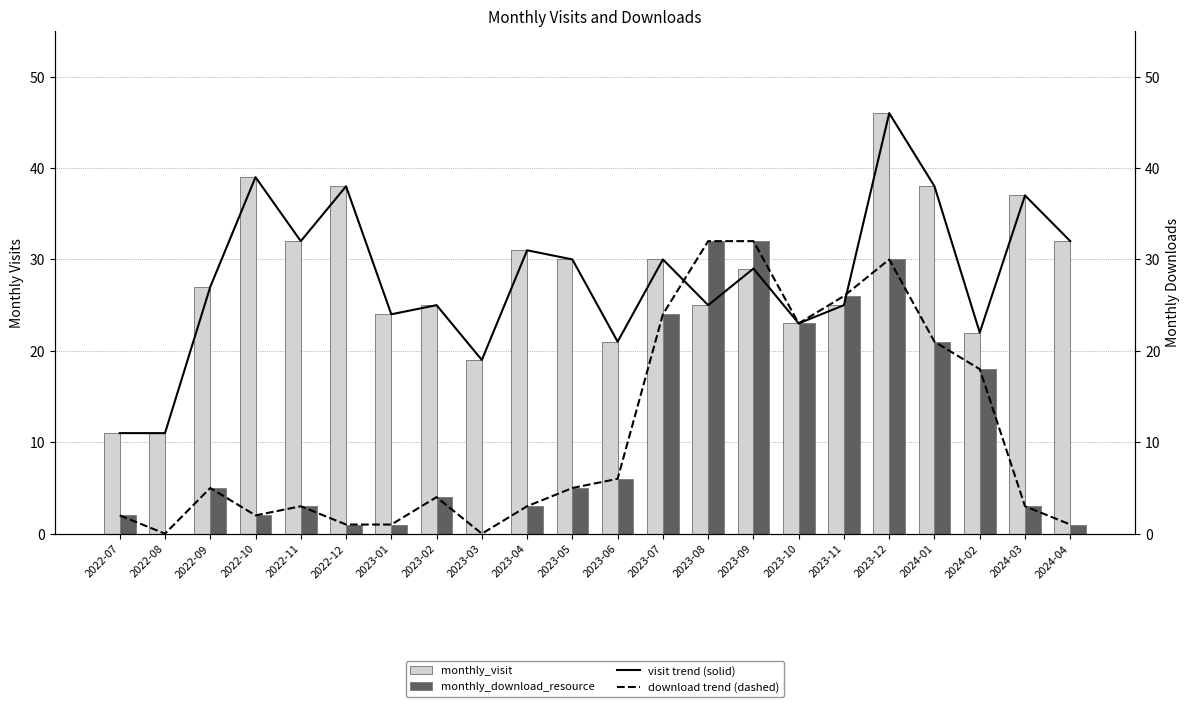

Reading left to right, extract all data points from this chart.

monthly_visit: 2022-07=11	2022-08=11	2022-09=27	2022-10=39	2022-11=32	2022-12=38	2023-01=24	2023-02=25	2023-03=19	2023-04=31	2023-05=30	2023-06=21	2023-07=30	2023-08=25	2023-09=29	2023-10=23	2023-11=25	2023-12=46	2024-01=38	2024-02=22	2024-03=37	2024-04=32
monthly_download_resource: 2022-07=2	2022-08=0	2022-09=5	2022-10=2	2022-11=3	2022-12=1	2023-01=1	2023-02=4	2023-03=0	2023-04=3	2023-05=5	2023-06=6	2023-07=24	2023-08=32	2023-09=32	2023-10=23	2023-11=26	2023-12=30	2024-01=21	2024-02=18	2024-03=3	2024-04=1
visit trend (solid): 2022-07=11	2022-08=11	2022-09=27	2022-10=39	2022-11=32	2022-12=38	2023-01=24	2023-02=25	2023-03=19	2023-04=31	2023-05=30	2023-06=21	2023-07=30	2023-08=25	2023-09=29	2023-10=23	2023-11=25	2023-12=46	2024-01=38	2024-02=22	2024-03=37	2024-04=32
download trend (dashed): 2022-07=2	2022-08=0	2022-09=5	2022-10=2	2022-11=3	2022-12=1	2023-01=1	2023-02=4	2023-03=0	2023-04=3	2023-05=5	2023-06=6	2023-07=24	2023-08=32	2023-09=32	2023-10=23	2023-11=26	2023-12=30	2024-01=21	2024-02=18	2024-03=3	2024-04=1